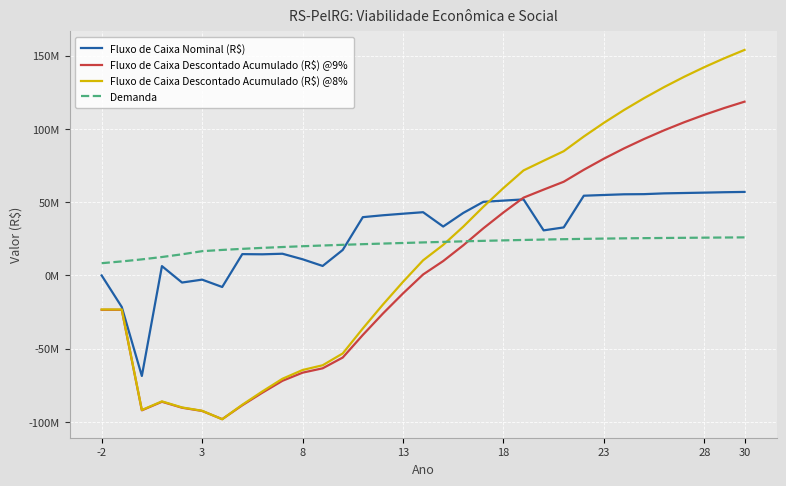

Does the chart display data point markers on the line(s)?

No